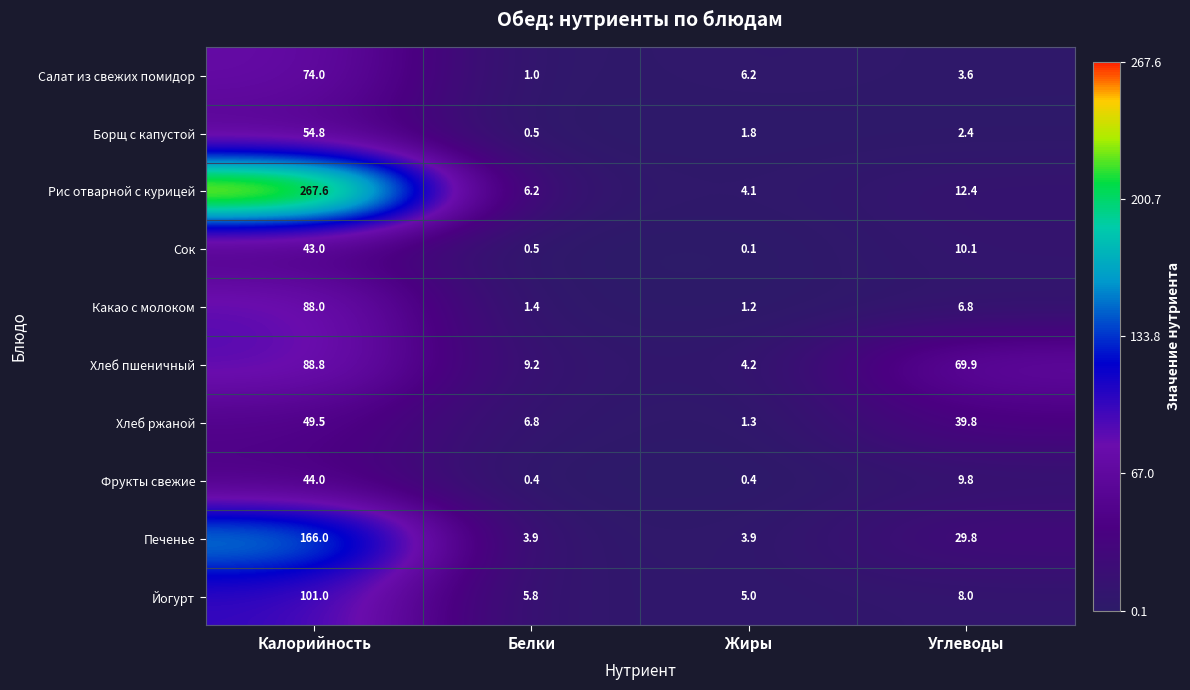

How many data points does each series have?

4